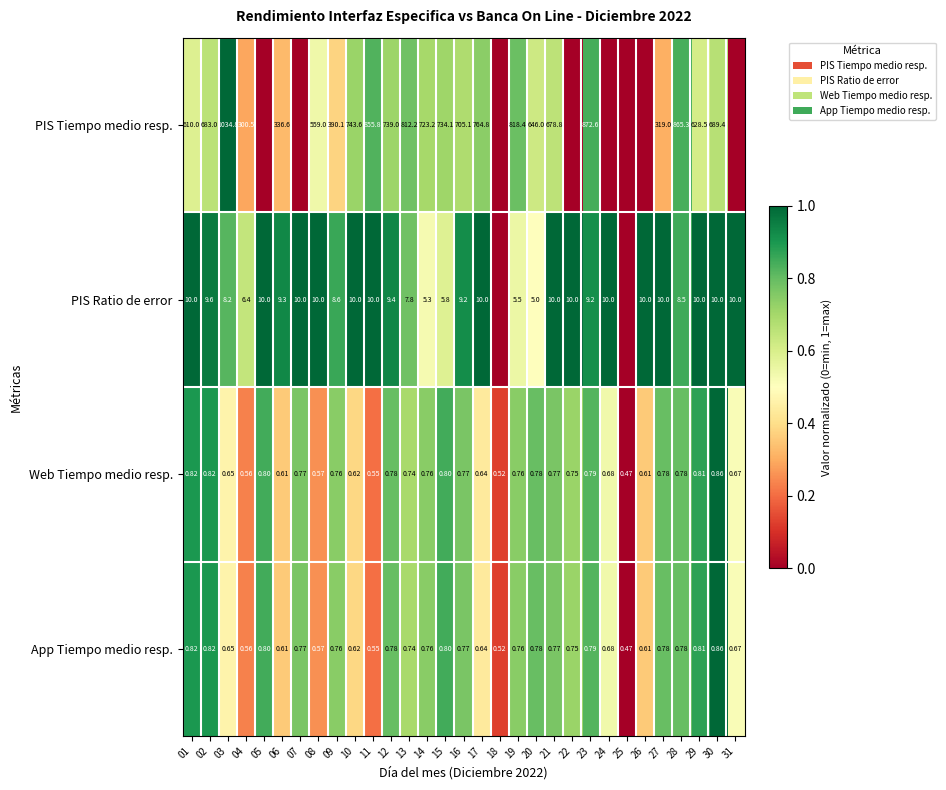

Is the value of App Tiempo medio resp. at 02 greater than the value of Web Tiempo medio resp. at 30?

No